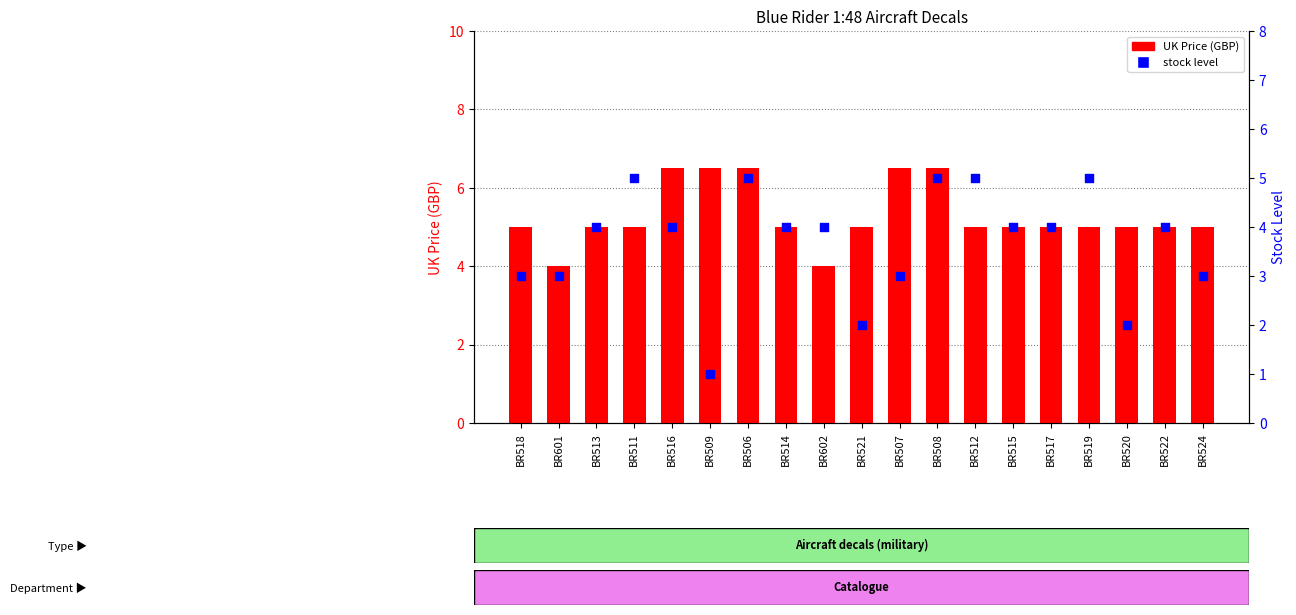

Which series has the largest total across all categories?

UK Price